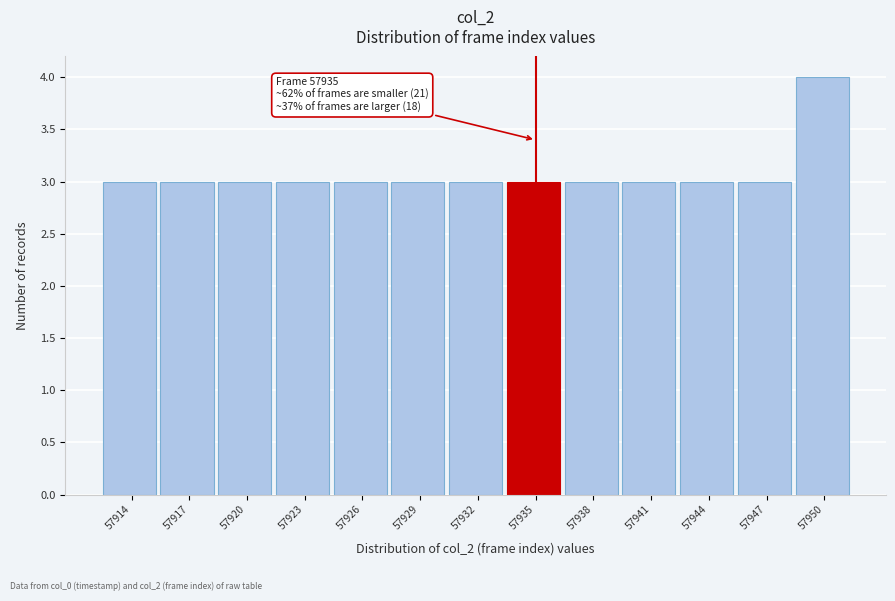

Reading right to left, what are all the values shown in this chart?

57950=4	57947=3	57944=3	57941=3	57938=3	57935=3	57932=3	57929=3	57926=3	57923=3	57920=3	57917=3	57914=3